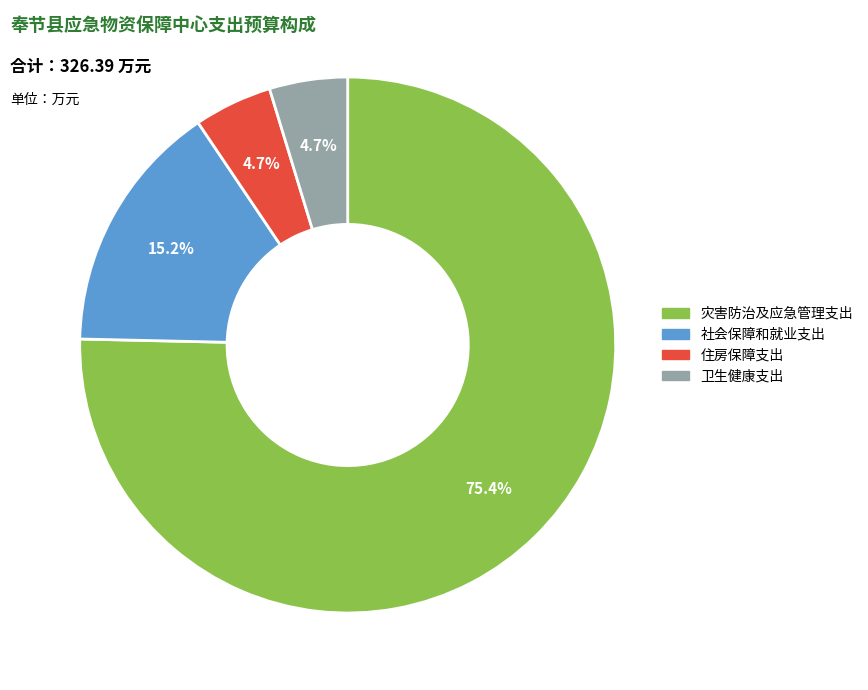

Which slice is the largest?

灾害防治及应急管理支出